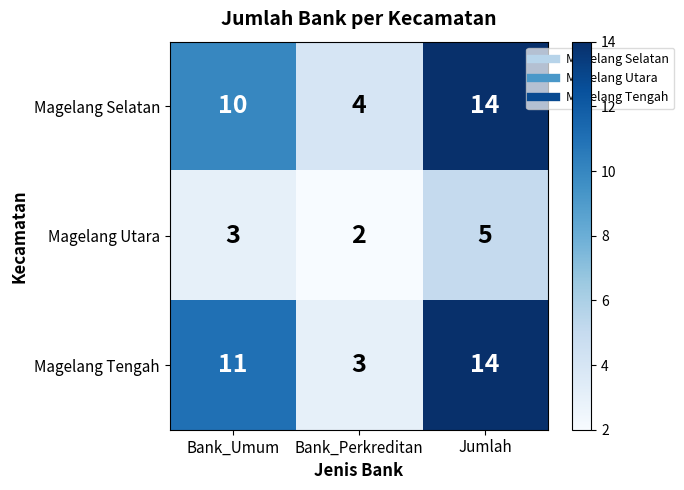

What is the difference between the maximum and minimum values in the Magelang Utara series?

3